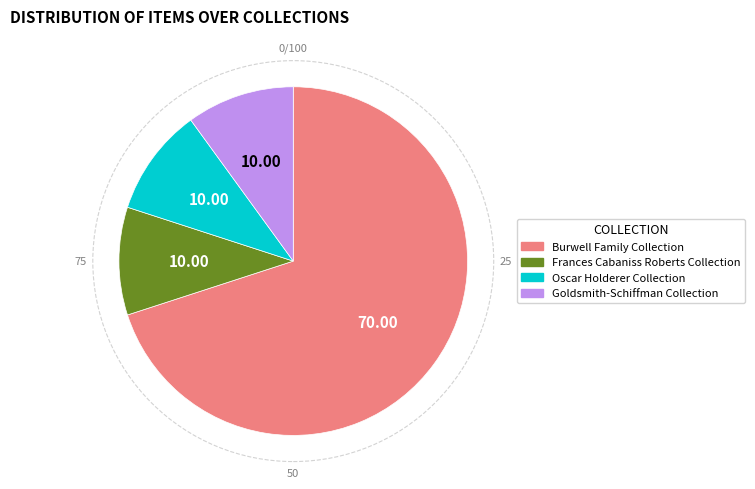

Does any single category account for the majority?

Yes